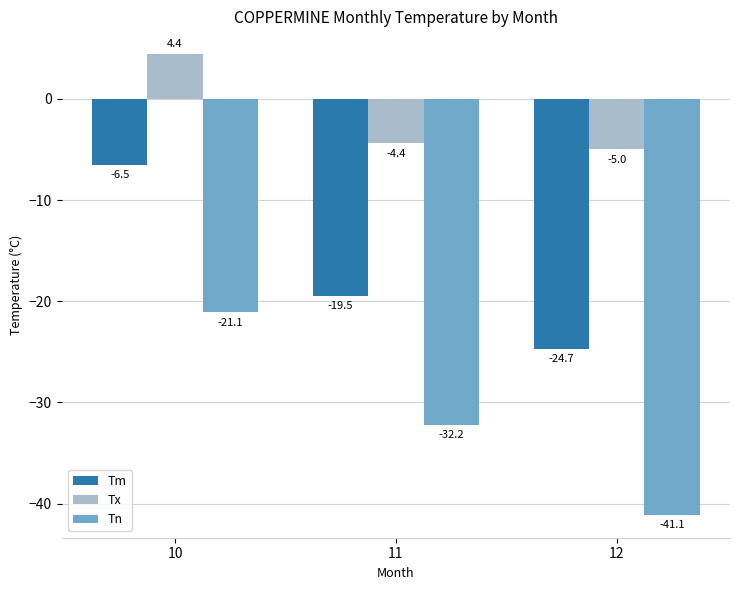

List the labels in order of Tm value, smallest first.

12, 11, 10